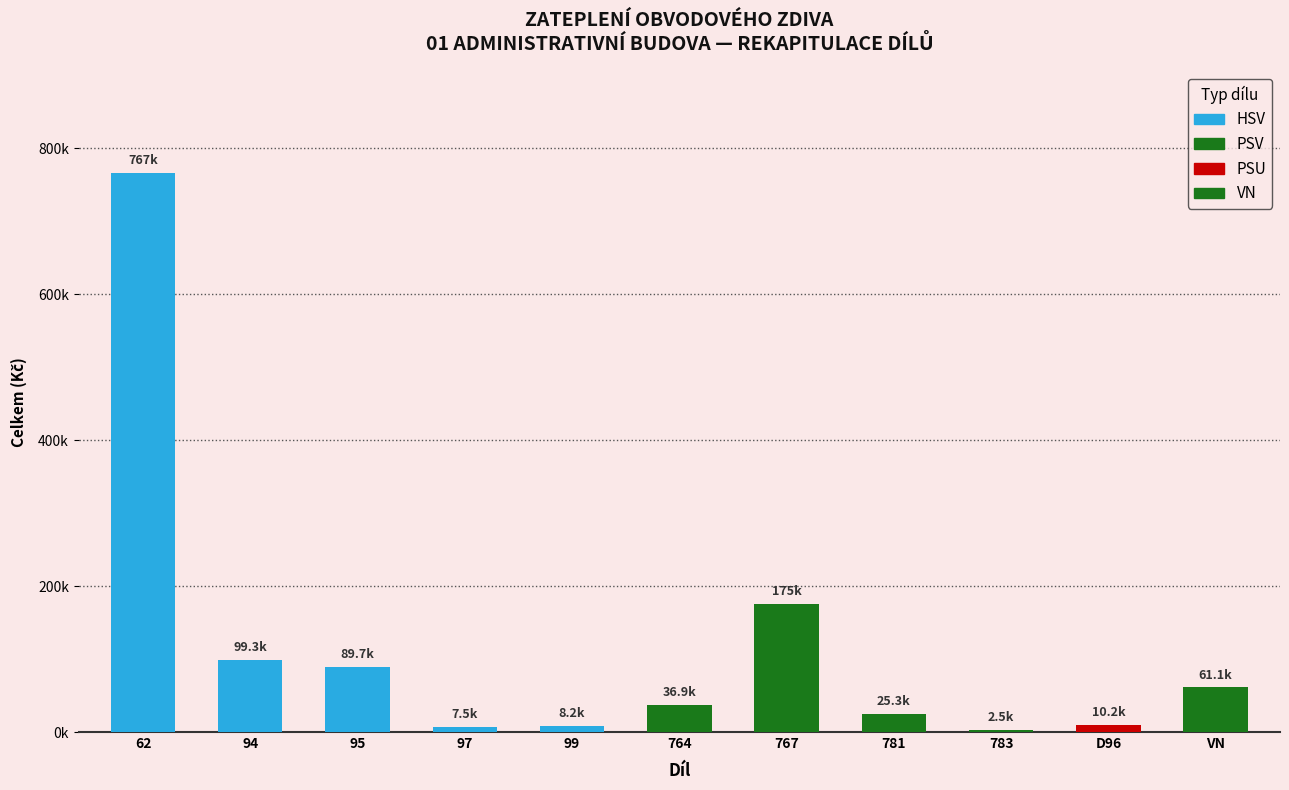

What is the change in value from 783 to D96?

+7699.4